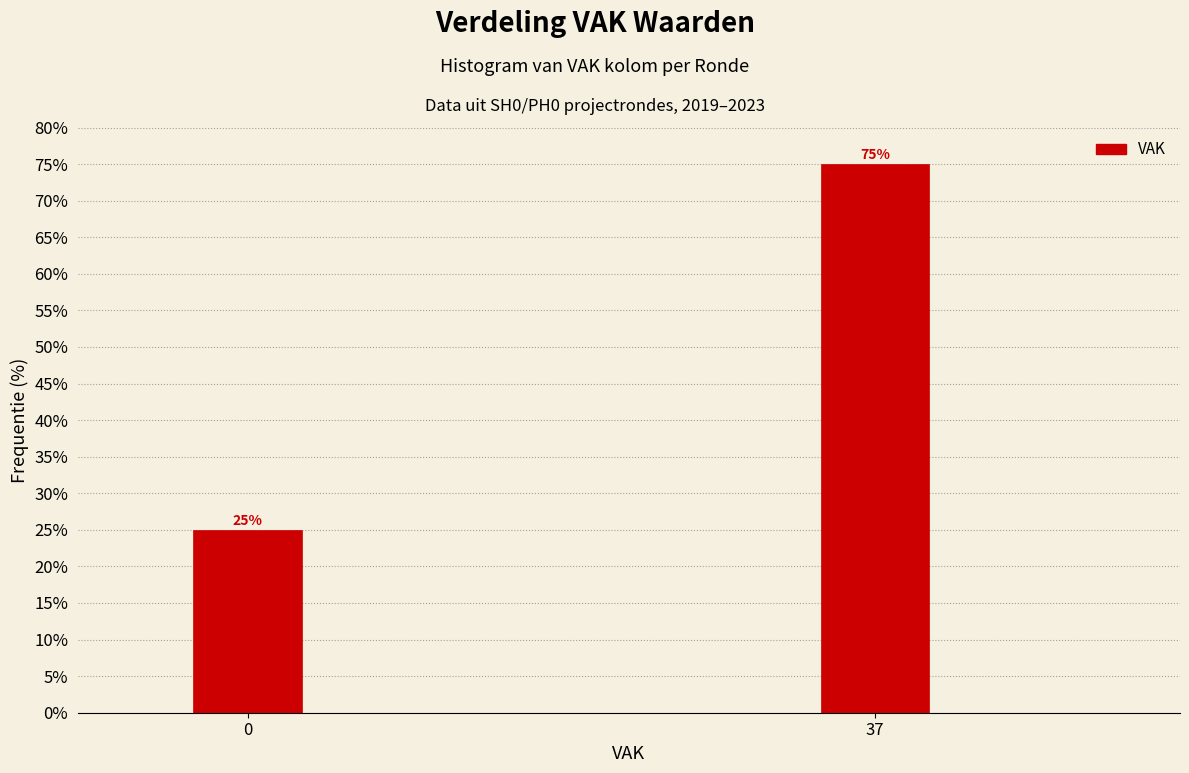

Reading left to right, what are all the values shown in this chart?

0=25	37=75